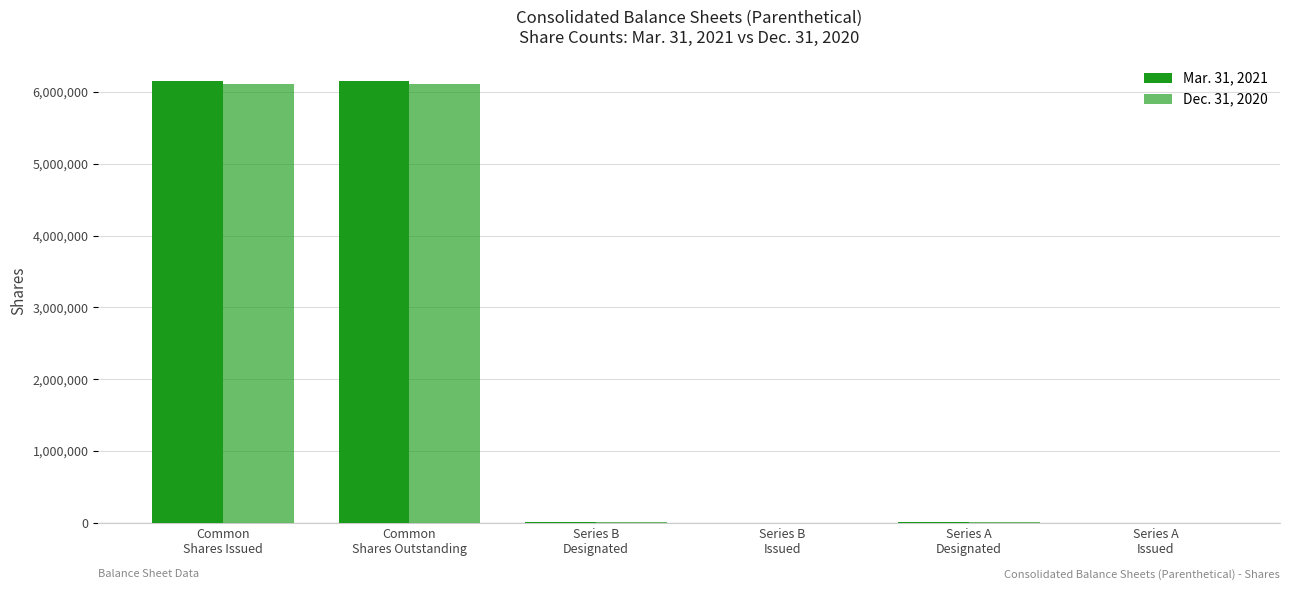

Which label corresponds to the smallest value in the chart?

Series B
Issued